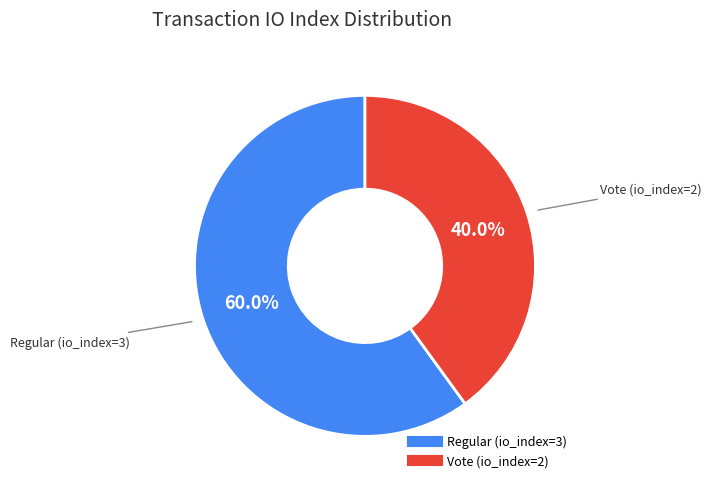

Which slice represents more than half of the pie?

Regular (io_index=3)